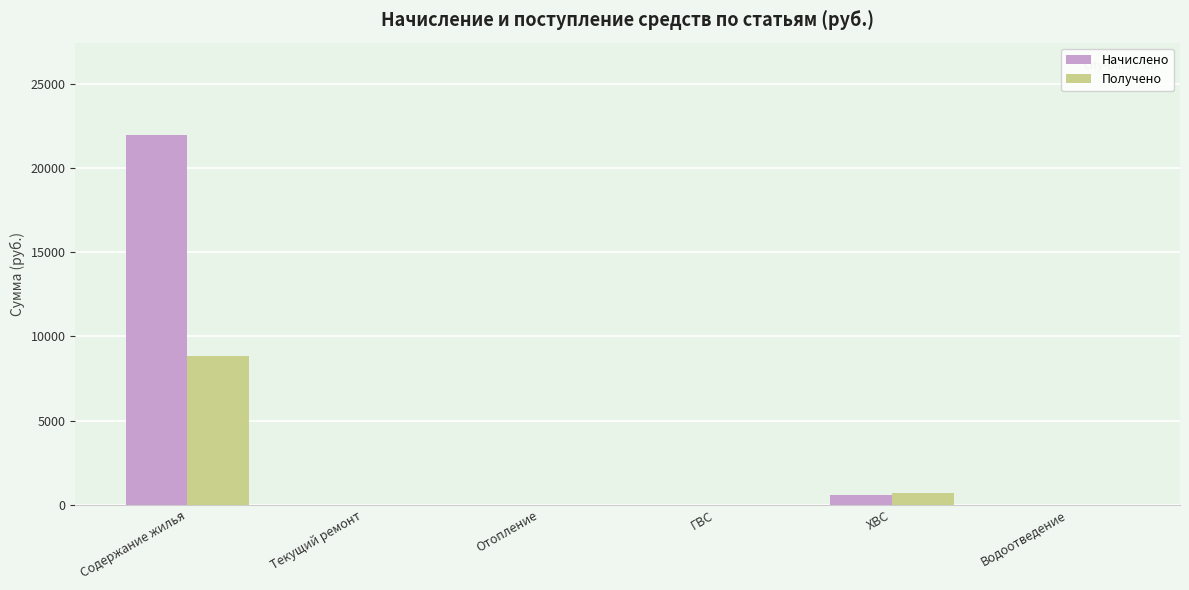

Which series changed the most between Содержание жилья and ГВС?

Начислено